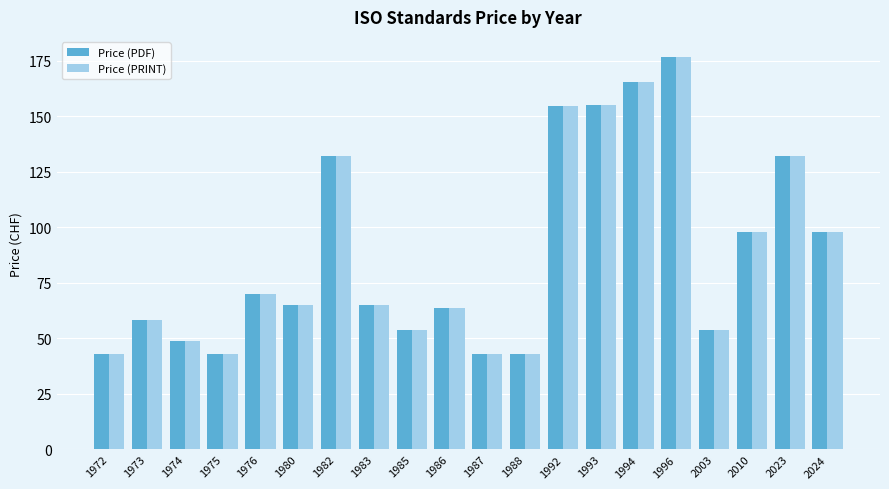

What is the value of the Price (PRINT) bar at the 1st from the left?

43.0